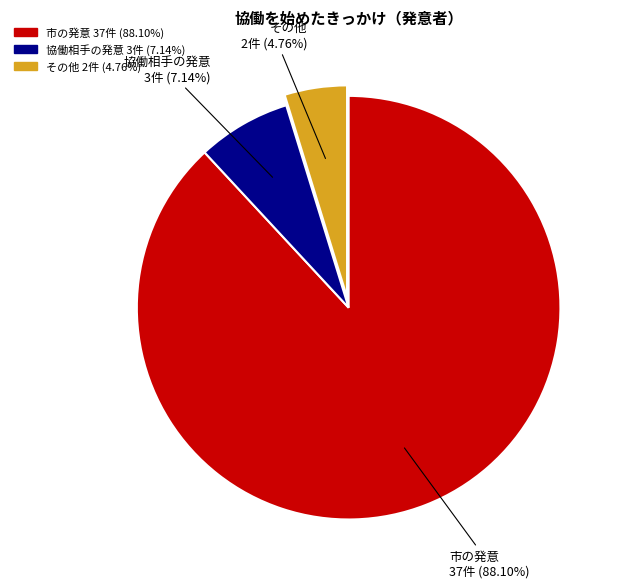

Between 協働相手の発意 and 市の発意, which is larger?

市の発意